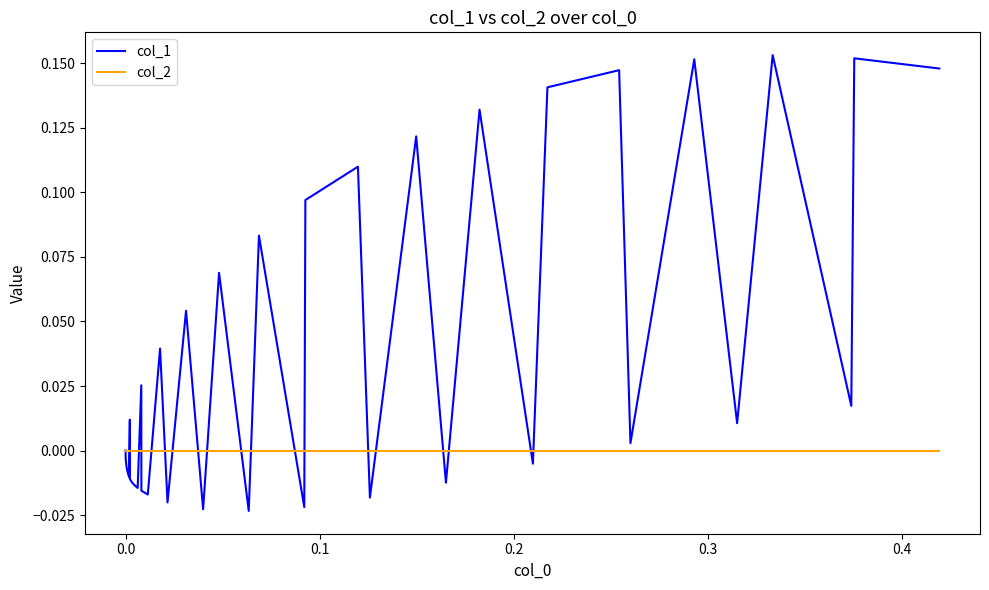

Rank the series by their maximum value, from highest to lowest.

col_1, col_2